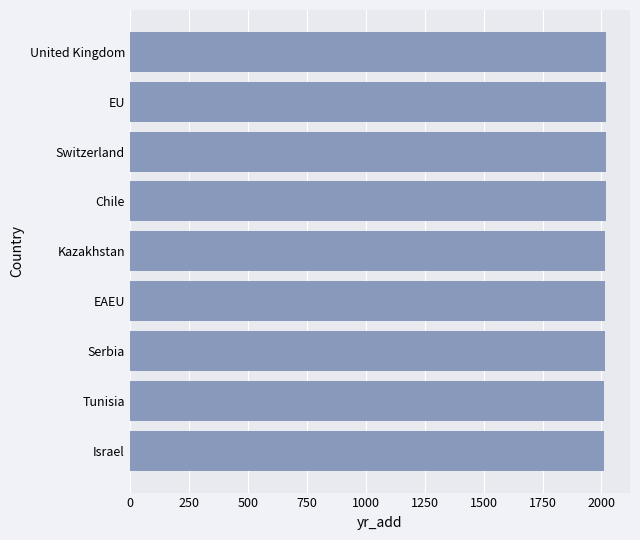

The value at Kazakhstan is 665. True or false?

False